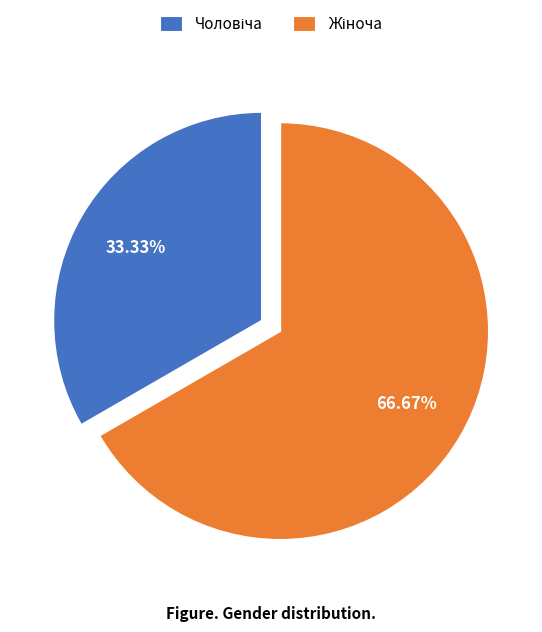

Does any single category account for the majority?

Yes